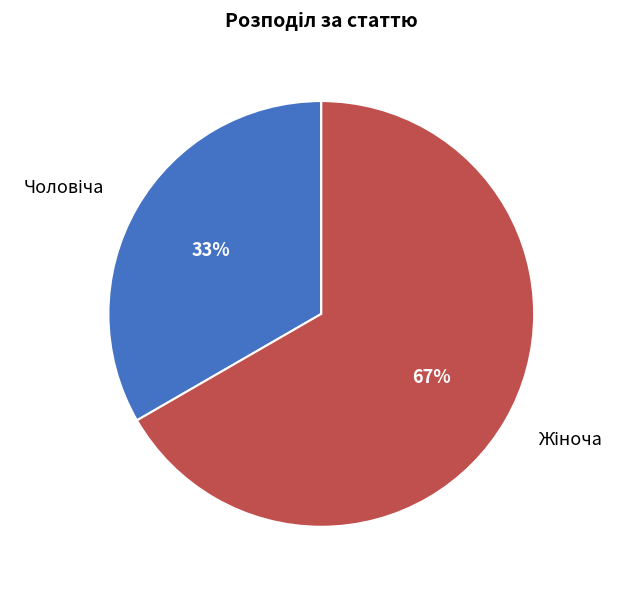

To the nearest percent, what is the average slice percentage?

50%